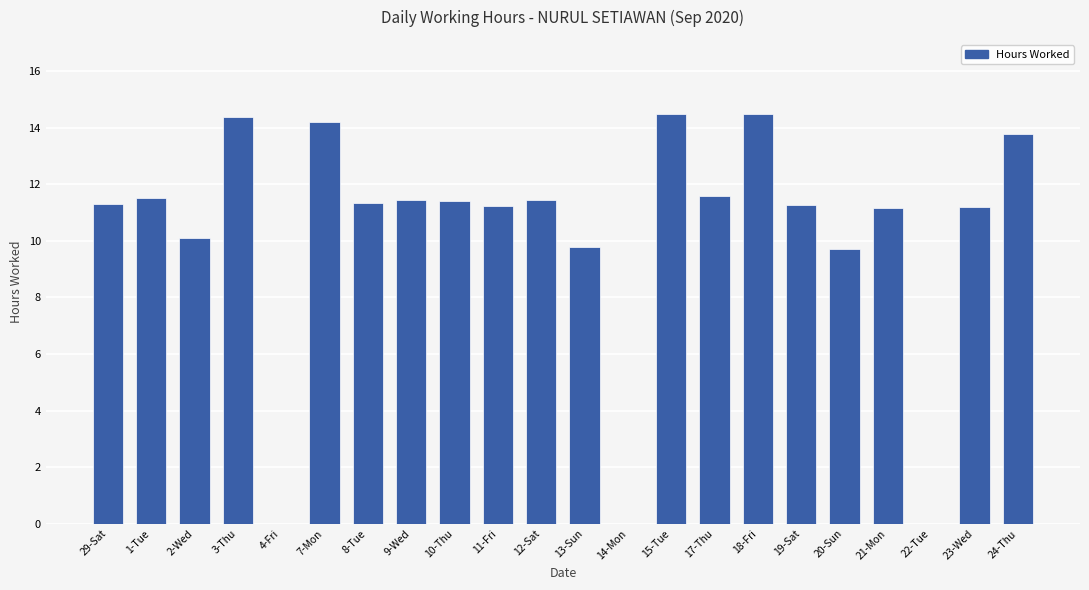

What is the greatest value displayed?

14.5